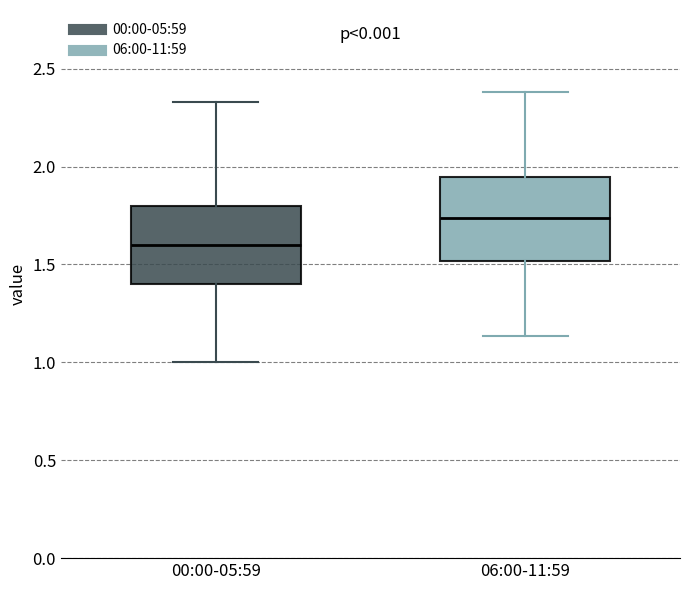

Where does the median line of the box for 00:00-05:59 sit on the y-axis? The values are not printed on the chart, so give them approximately, as read against the axis.

1.60